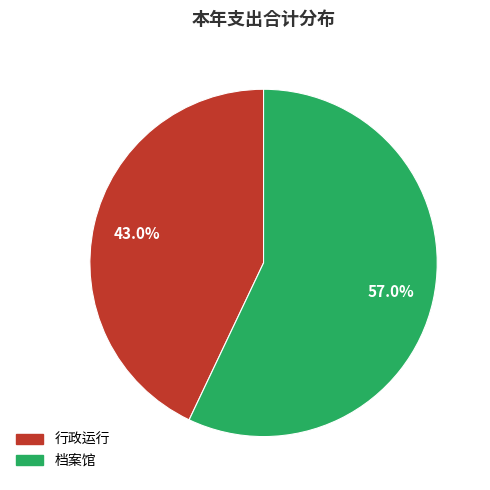

To the nearest percent, what is the difference between the 行政运行 and 档案馆 slice percentages?

14%